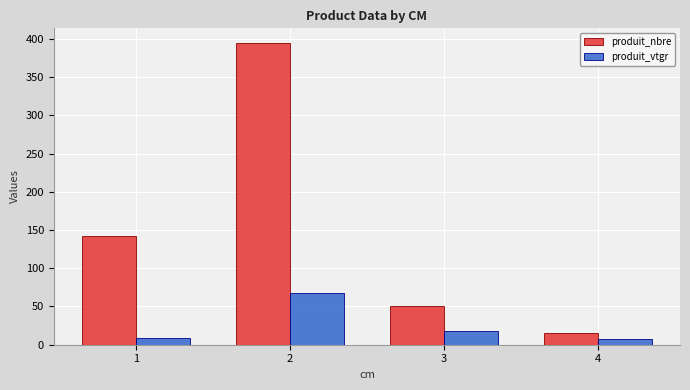

Reading left to right, transcribe all the data shown in this chart.

produit_nbre: 142.0	394.0	51.0	15.0
produit_vtgr: 9.4	67.7	17.5	7.5